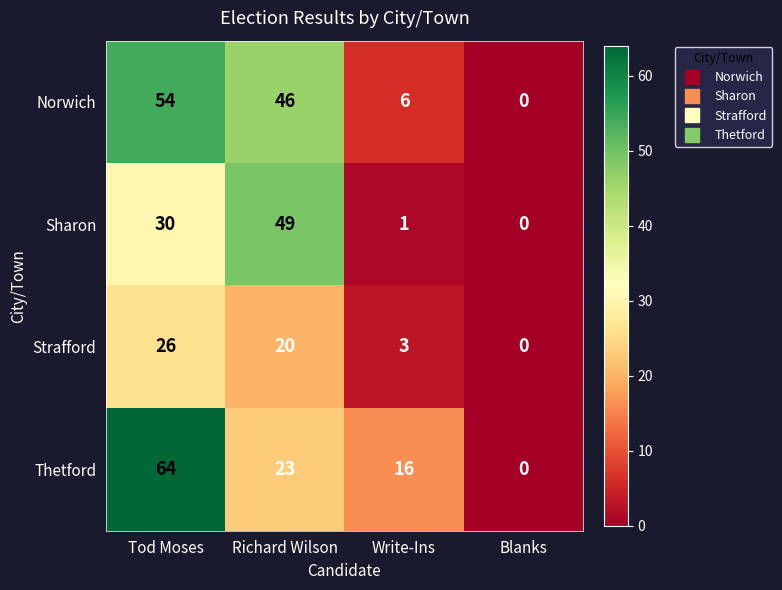

Reading left to right, transcribe all the data shown in this chart.

Norwich: Tod Moses=54	Richard Wilson=46	Write-Ins=6	Blanks=0
Sharon: Tod Moses=30	Richard Wilson=49	Write-Ins=1	Blanks=0
Strafford: Tod Moses=26	Richard Wilson=20	Write-Ins=3	Blanks=0
Thetford: Tod Moses=64	Richard Wilson=23	Write-Ins=16	Blanks=0